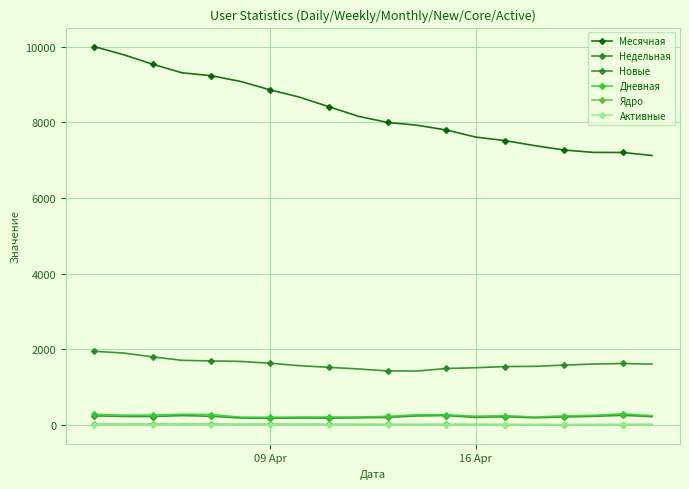

True or false: Новые and Ядро cross at least once.

False